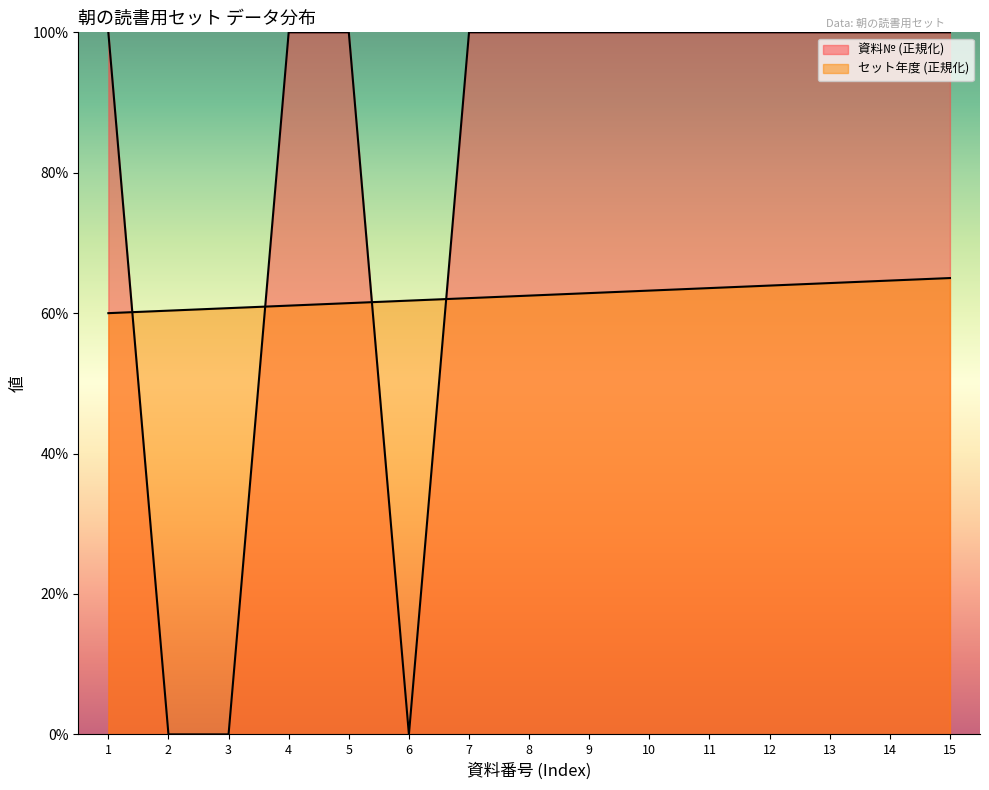

Where does the data first go above 99?

1